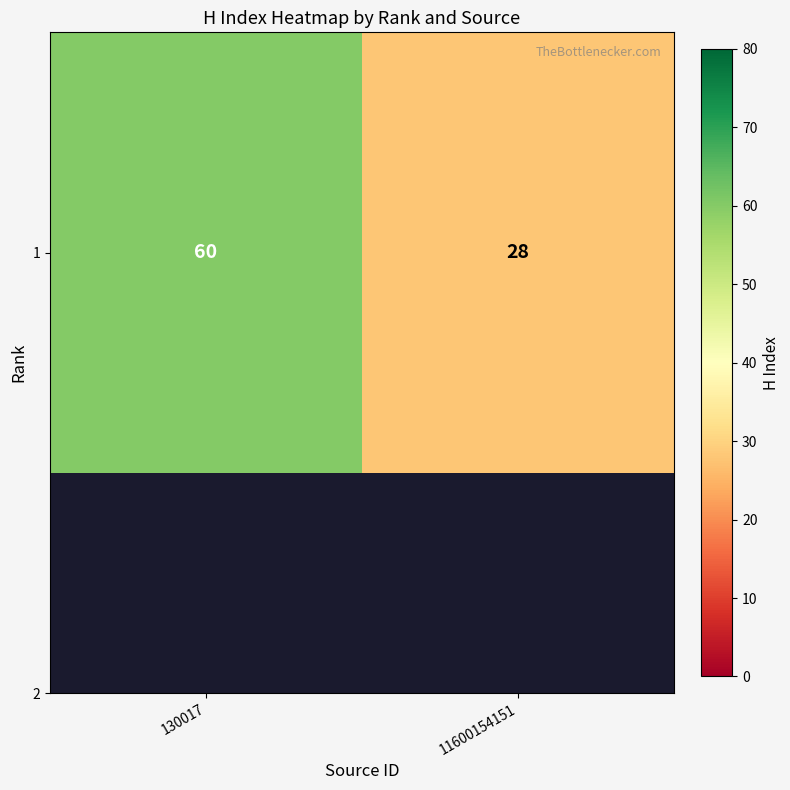

Where is the data nearest to the value 44?

130017